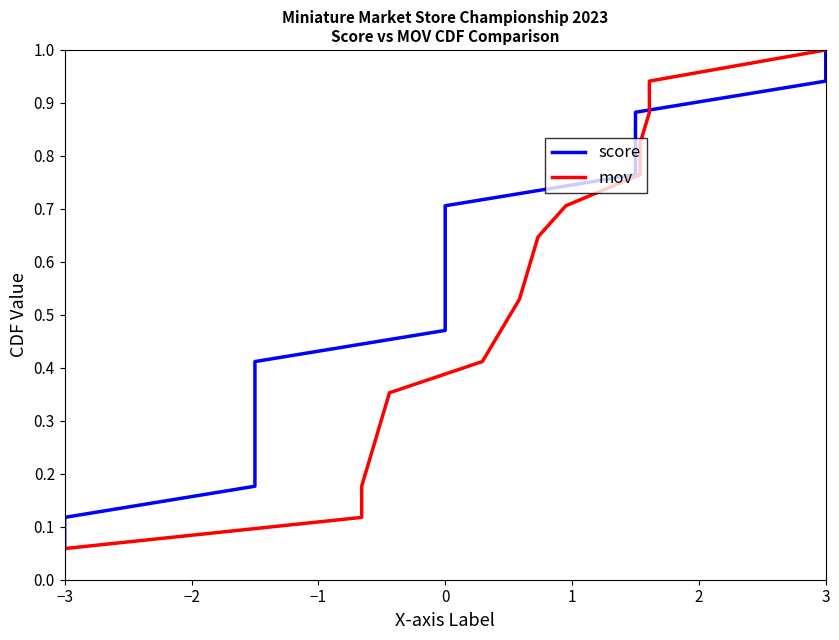

What is the difference between the maximum and minimum values in the mov series?

0.9